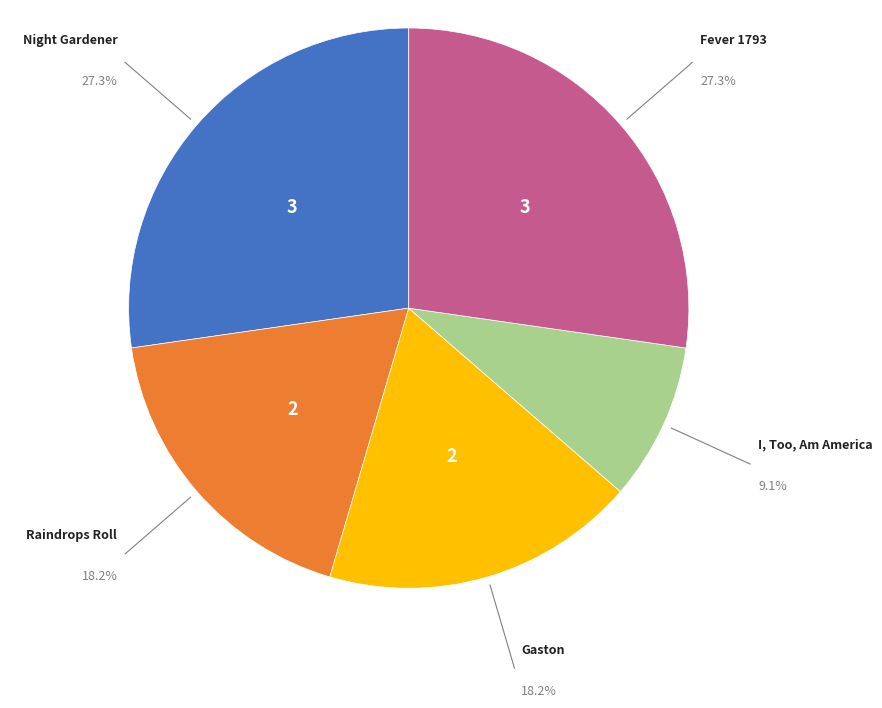

Is there any slice that represents more than half of the pie?

No